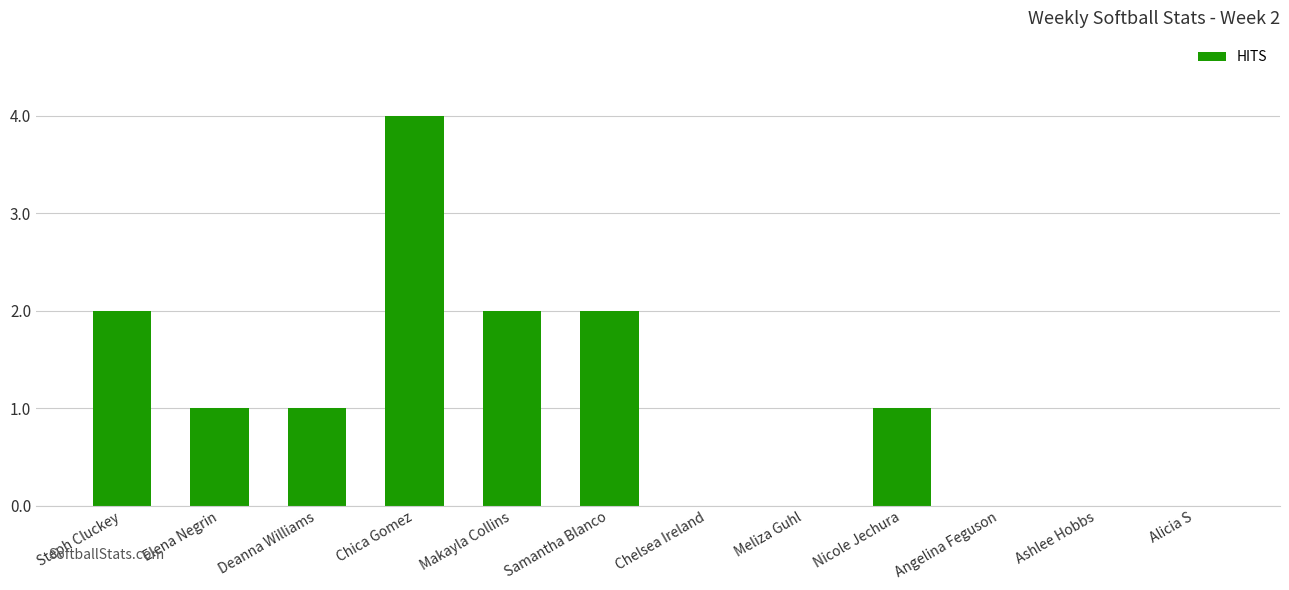

Reading right to left, transcribe all the data shown in this chart.

0	0	0	1	0	0	2	2	4	1	1	2